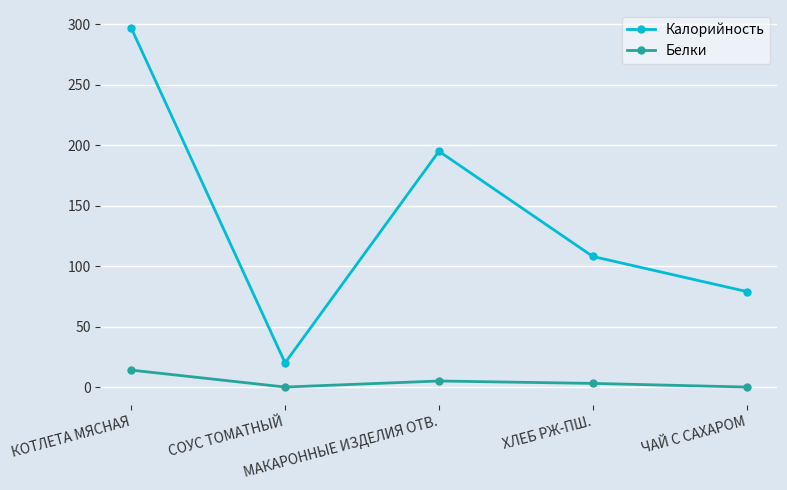

What is the label of the 1st point from the left?

КОТЛЕТА МЯСНАЯ